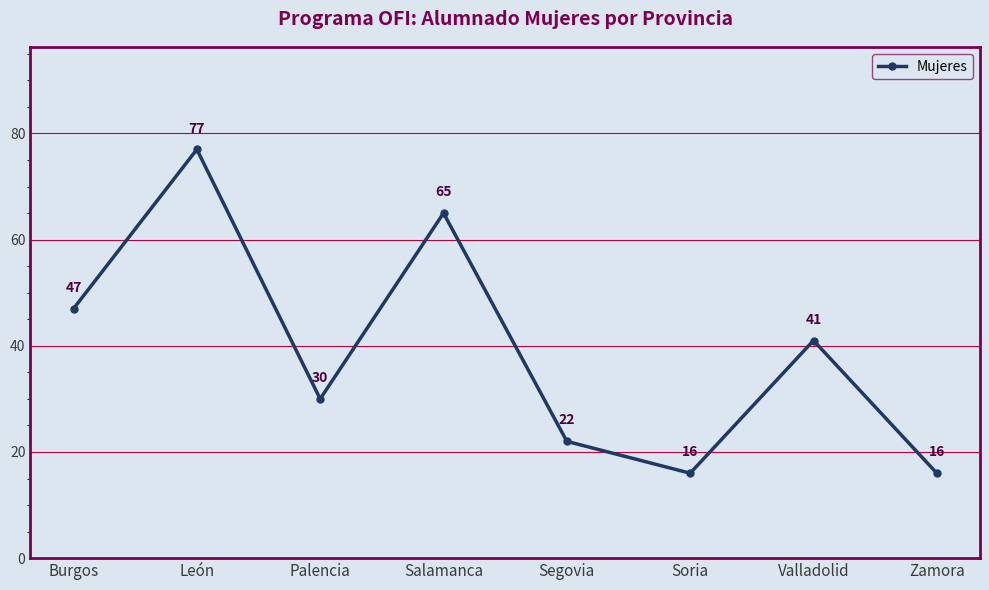

At which category does the data reach its first local valley?

Palencia